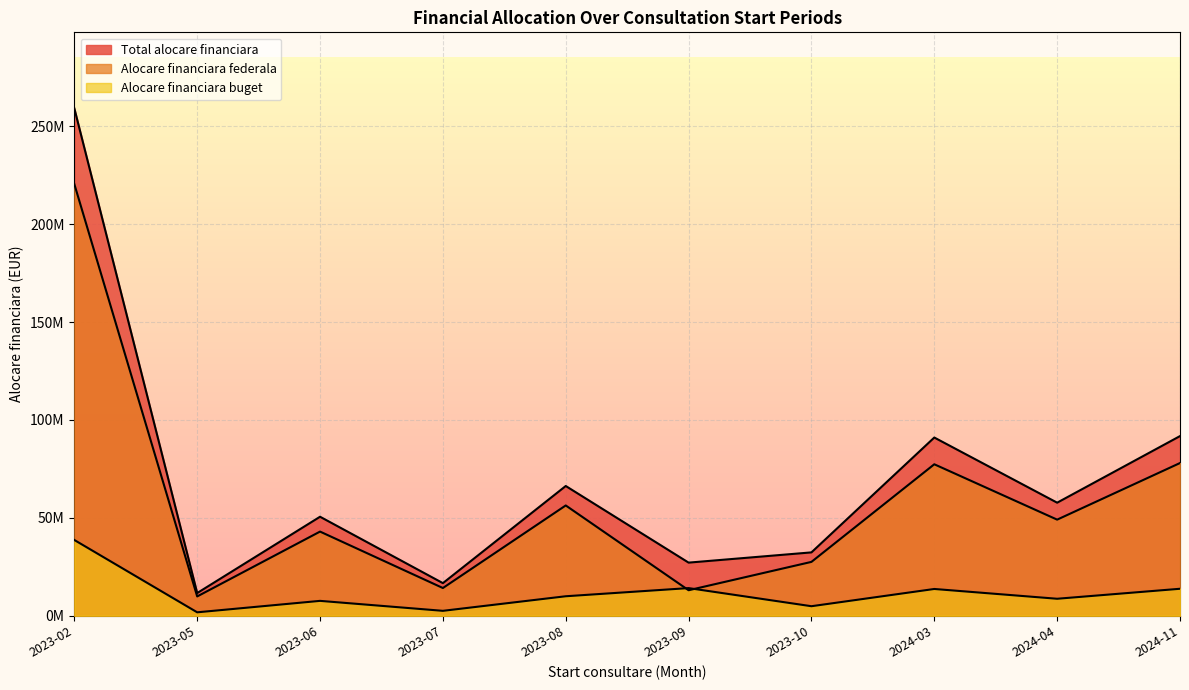

What value does the Alocare financiara federala series have at 2023-09?

13013319.3